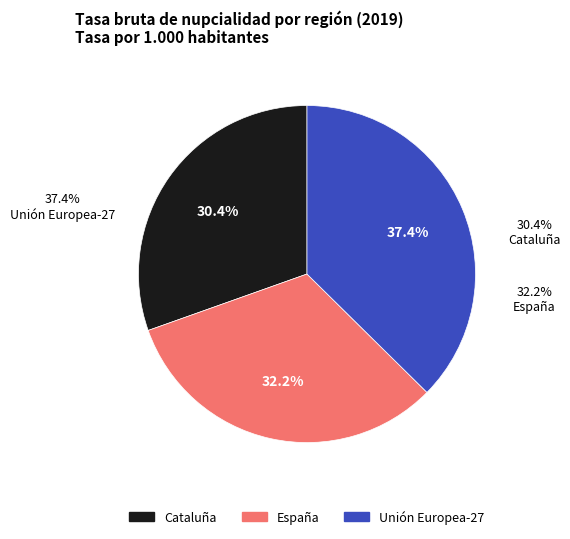

What percentage is the España slice, to the nearest percent?

32%